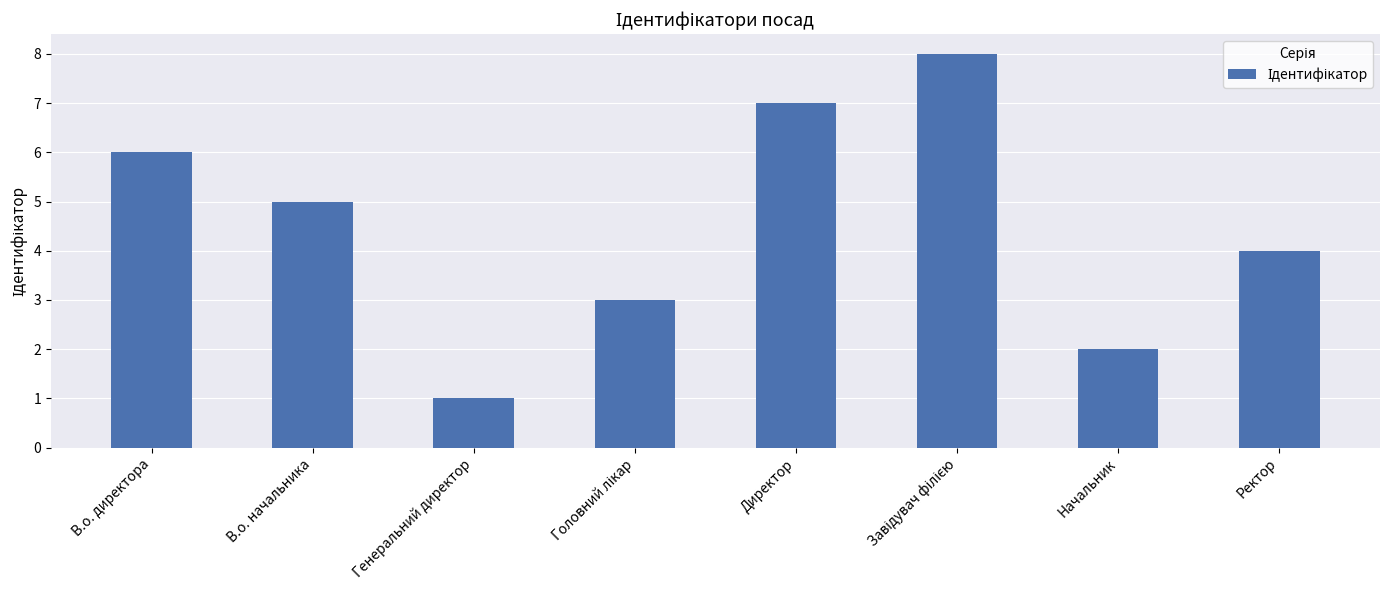

Read the value at Директор.

7